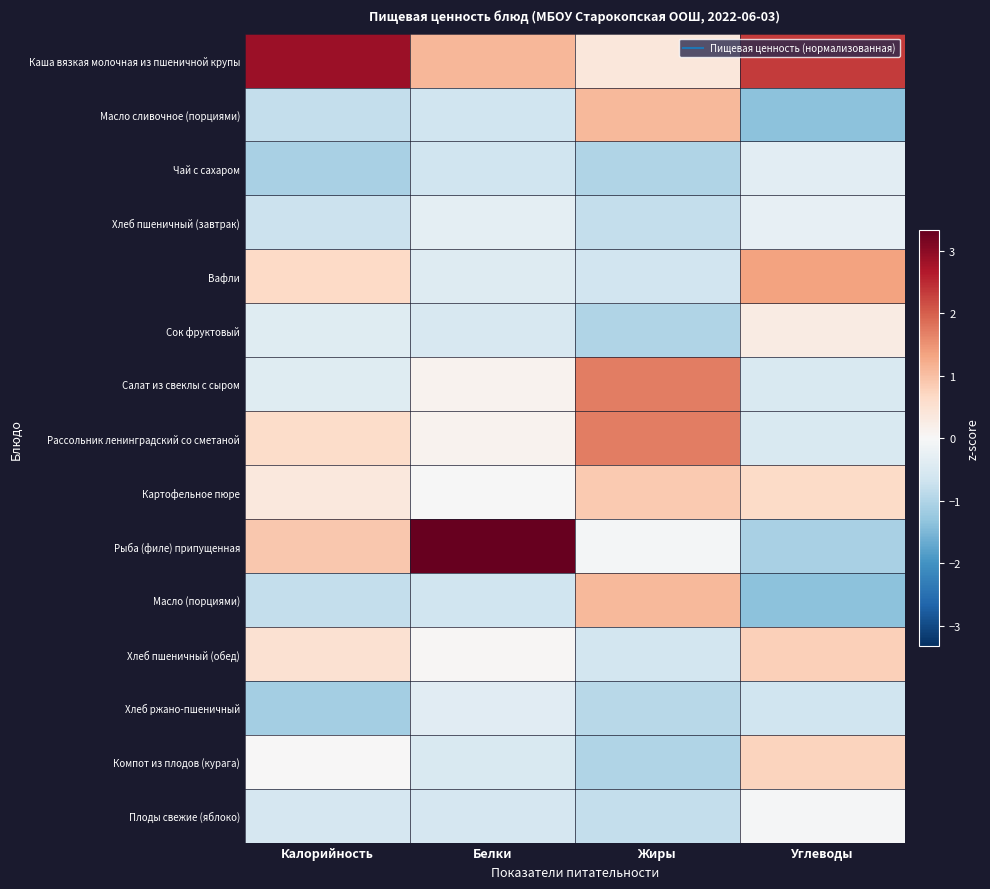

What is the smallest value displayed?

-1.4